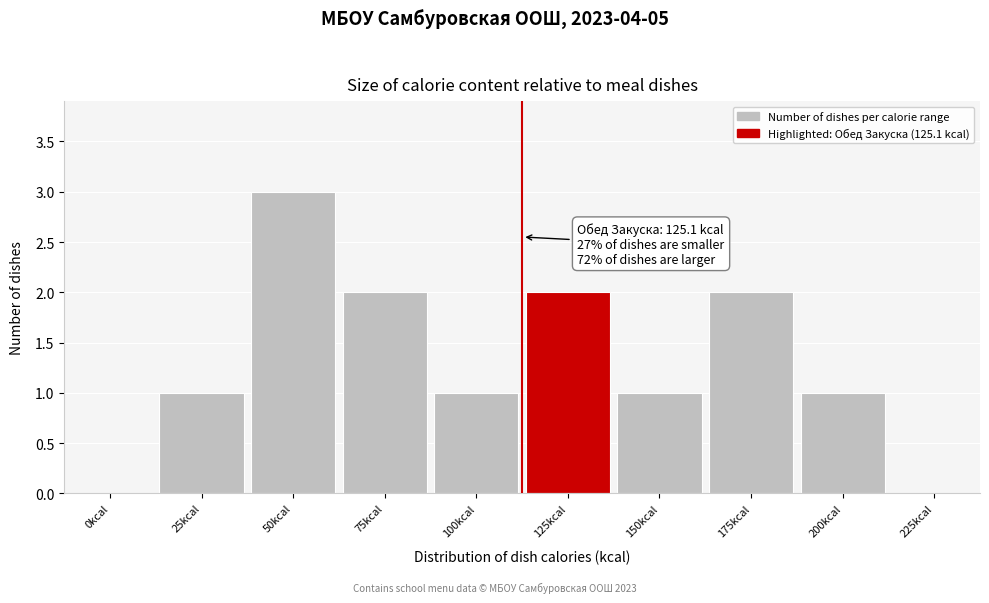

Reading left to right, list all the values displayed in this chart.

0kcal=0	25kcal=1	50kcal=3	75kcal=2	100kcal=1	125kcal=2	150kcal=1	175kcal=2	200kcal=1	225kcal=0